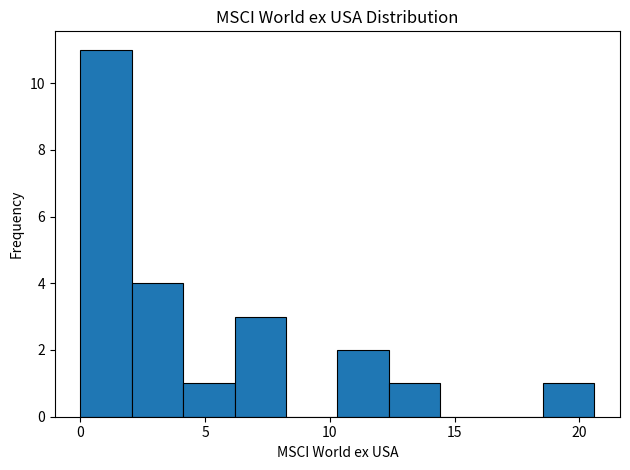

Over which range of the x-axis is the bar tallest?

0.0 to 2.0